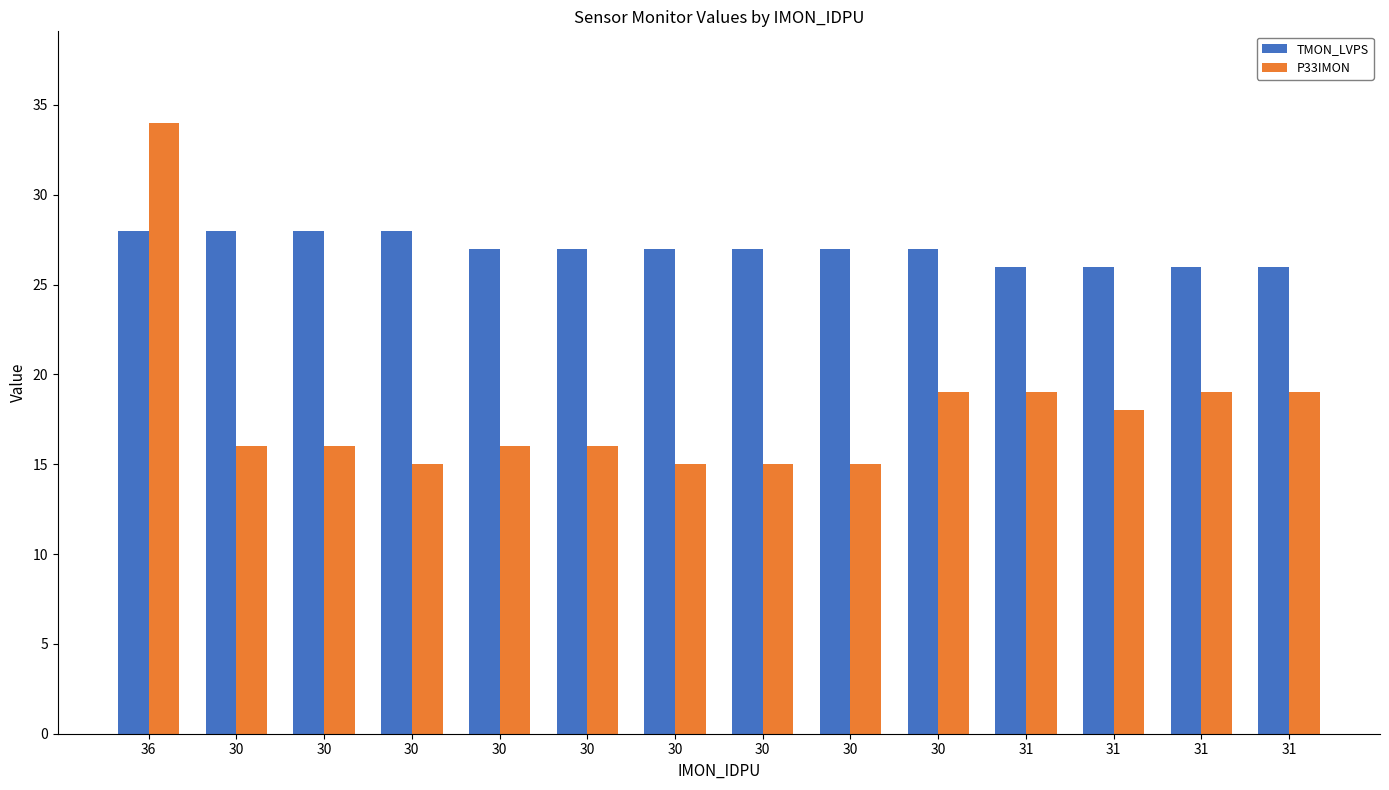

Reading right to left, transcribe all the data shown in this chart.

TMON_LVPS: 31=26	31=26	31=26	31=26	30=27	30=27	30=27	30=27	30=27	30=27	30=28	30=28	30=28	36=28
P33IMON: 31=19	31=19	31=18	31=19	30=19	30=15	30=15	30=15	30=16	30=16	30=15	30=16	30=16	36=34